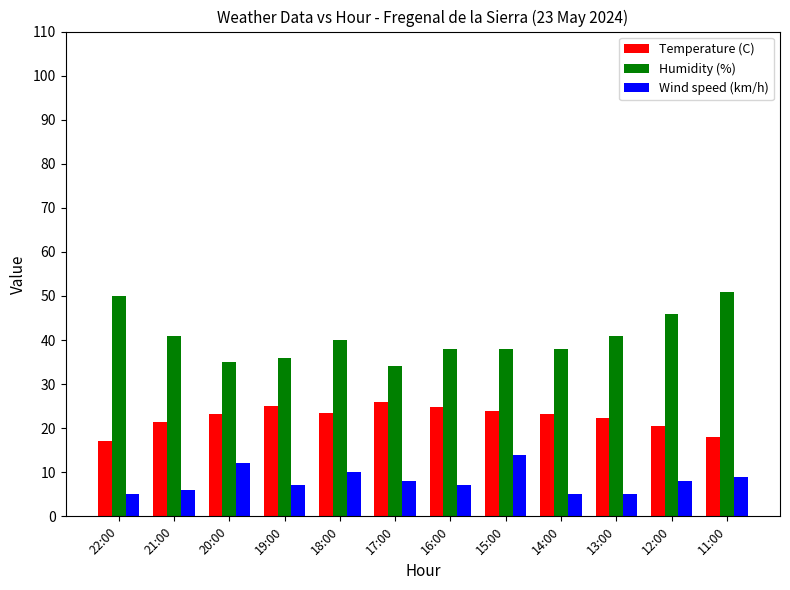

Is it true that Temperature (C) equals 20.5 at 12:00?

True